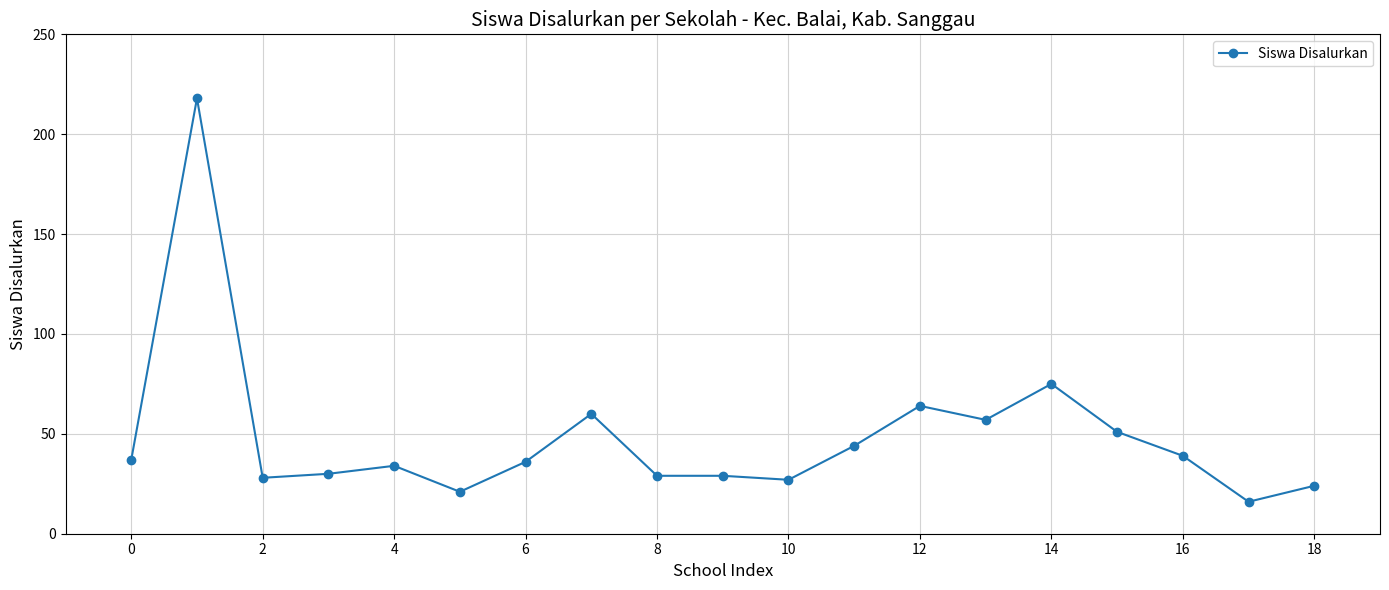

True or false: the data has more than 1 interior local peaks.

True